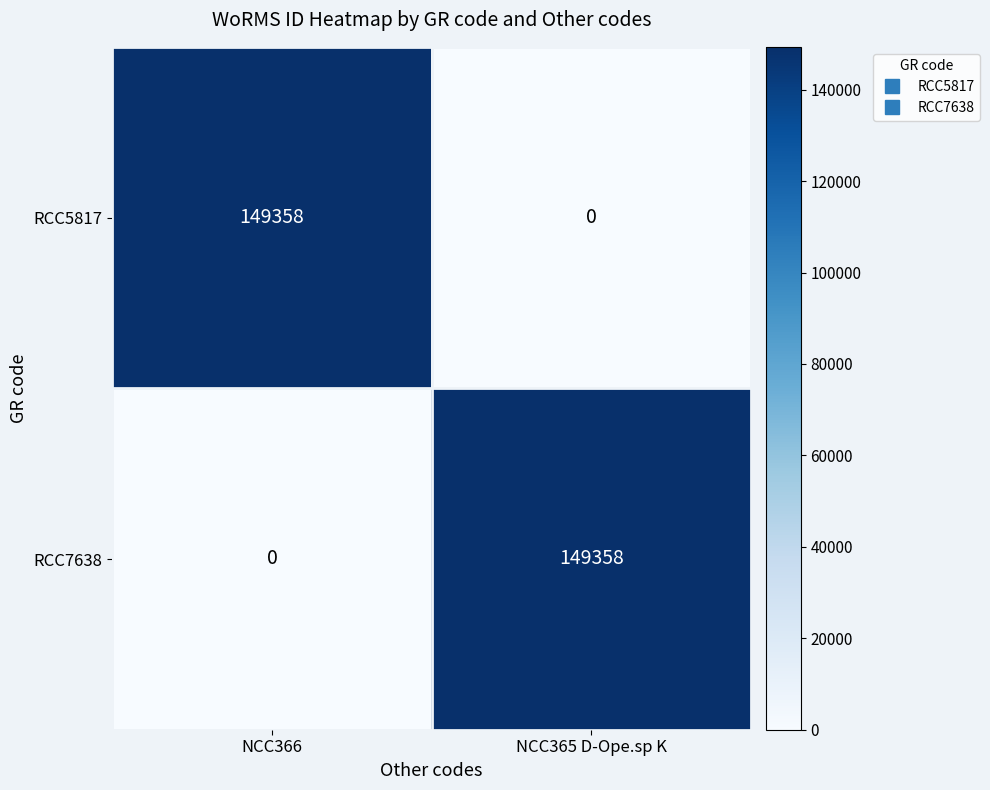

What is the total value across all series at NCC366?

149358